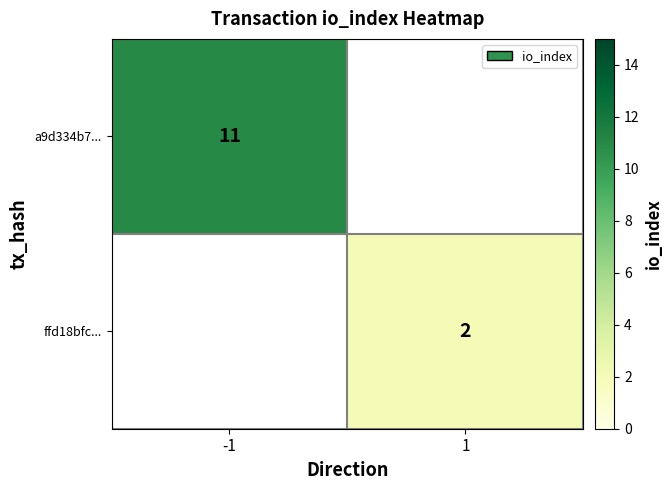

True or false: a9d334b7... has a value of 11 at -1.

True